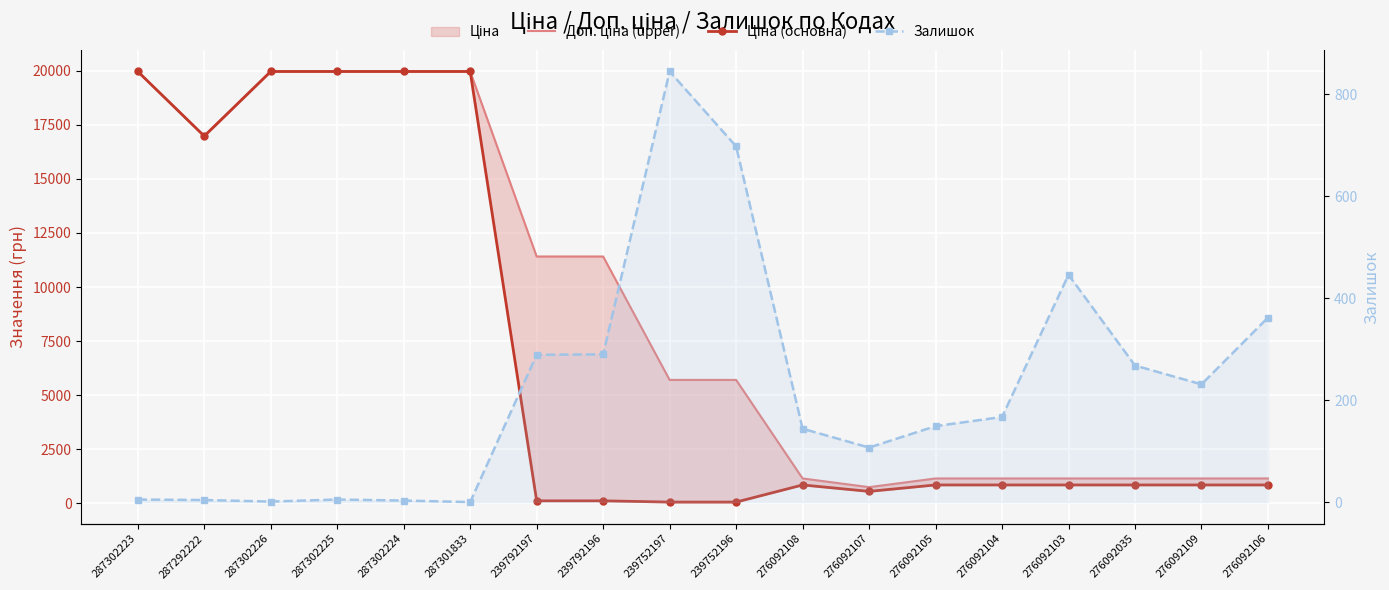

What is the label of the 7th point from the right?

276092107